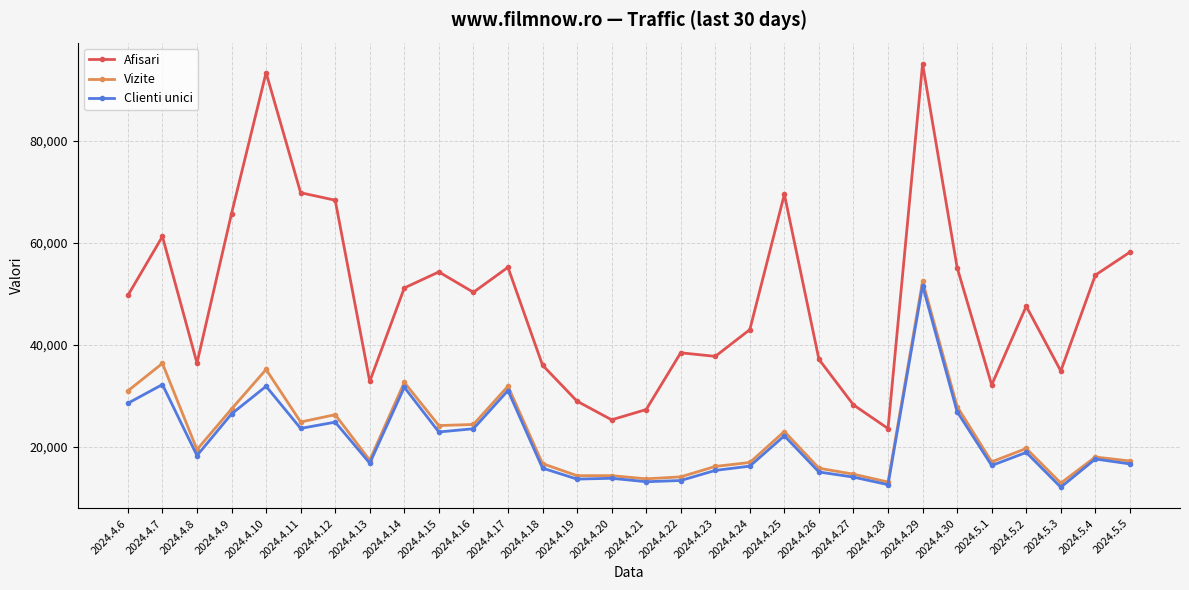

True or false: Vizite has a value of 17031 at 2024.4.9.

False